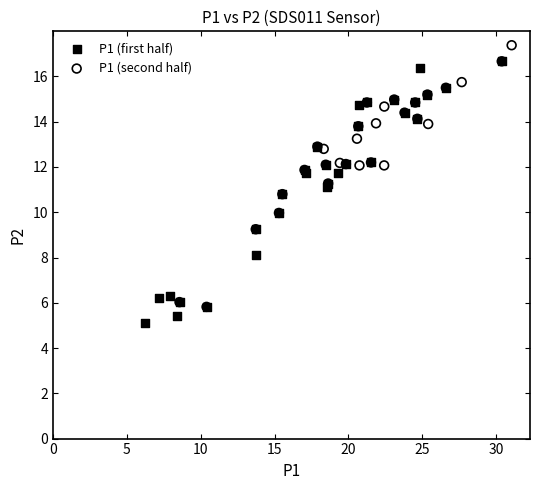

Which series contains the lowest Y value?

P1 (first half)